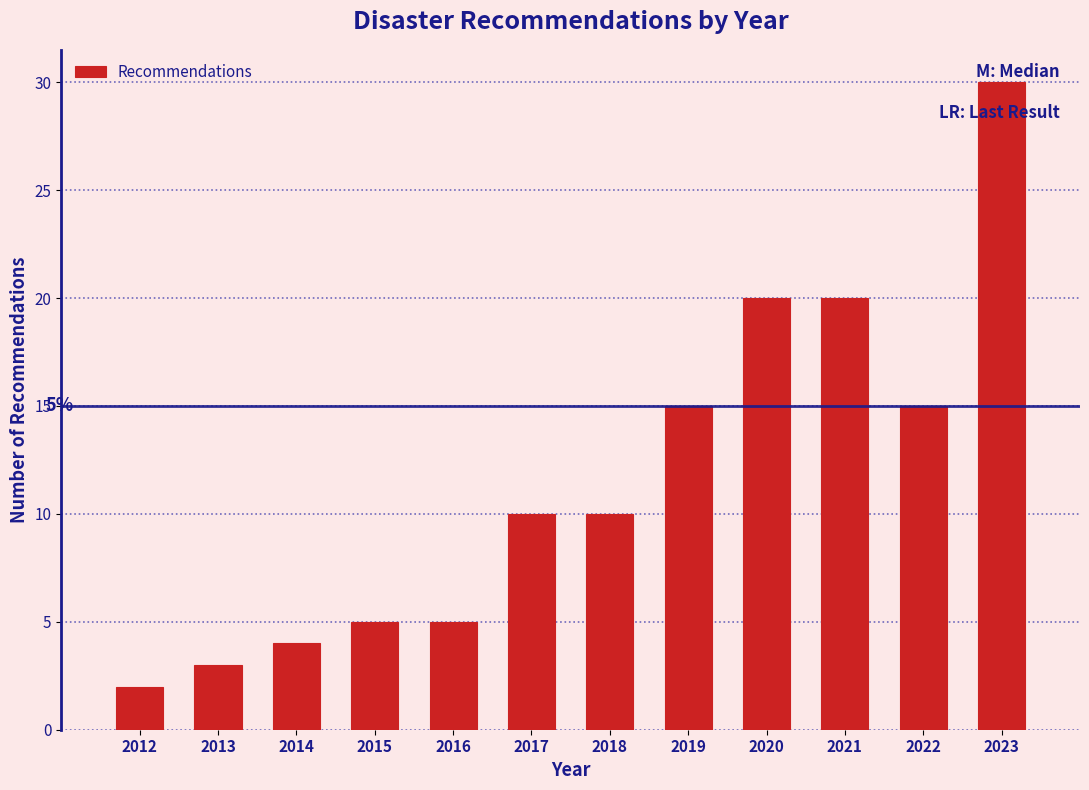

Reading left to right, transcribe all the data shown in this chart.

2012=2	2013=3	2014=4	2015=5	2016=5	2017=10	2018=10	2019=15	2020=20	2021=20	2022=15	2023=30